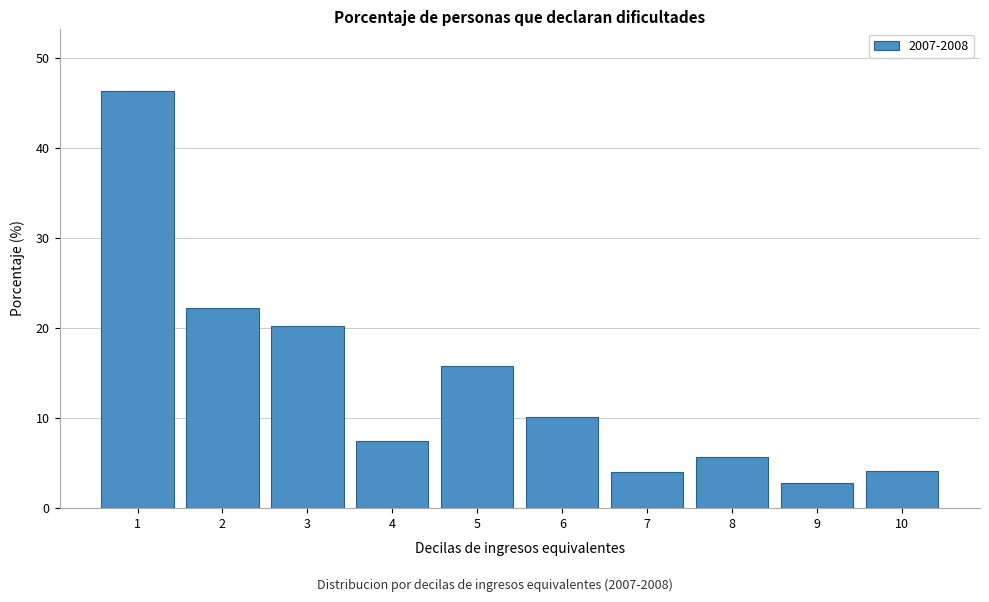

What is the difference between the second highest and minimum values?

19.4